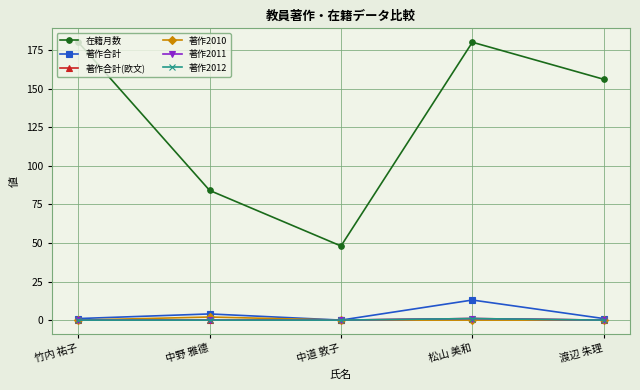

What is the difference between the maximum and second lowest values in the 著作2012 series?

1